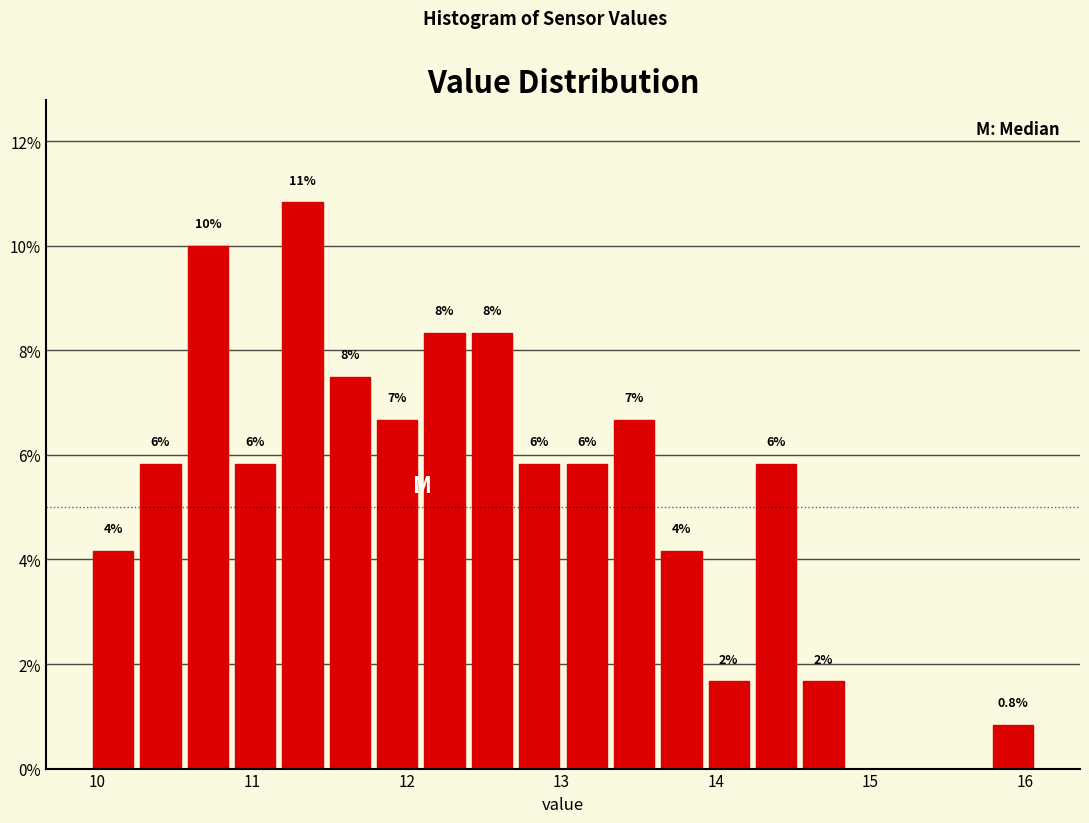

Read against the x-axis, roughly where is the centre of the tallest bar?

11.3